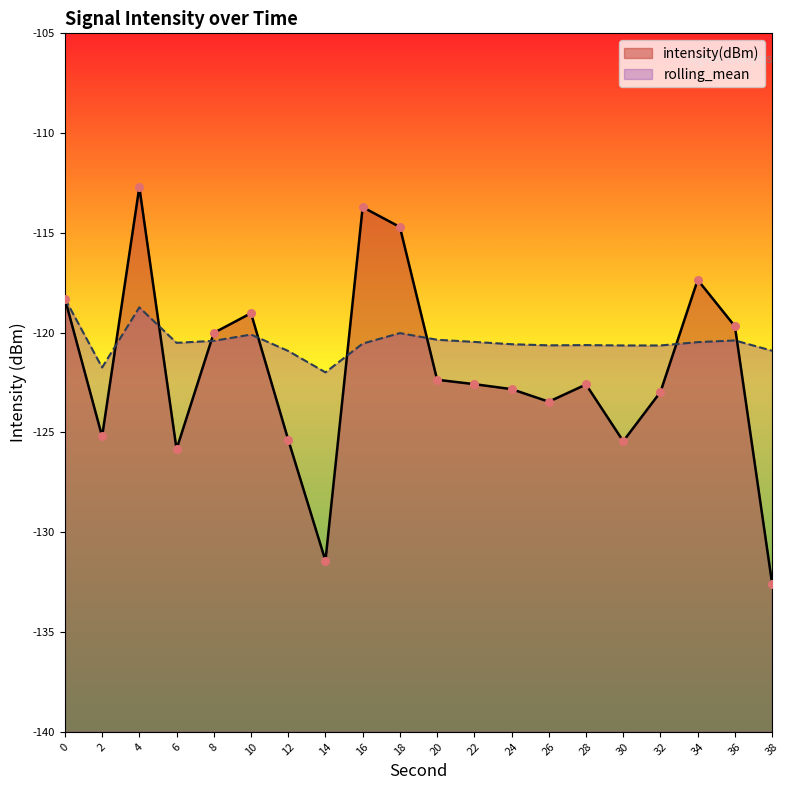

Which series has the largest total across all categories?

rolling_mean